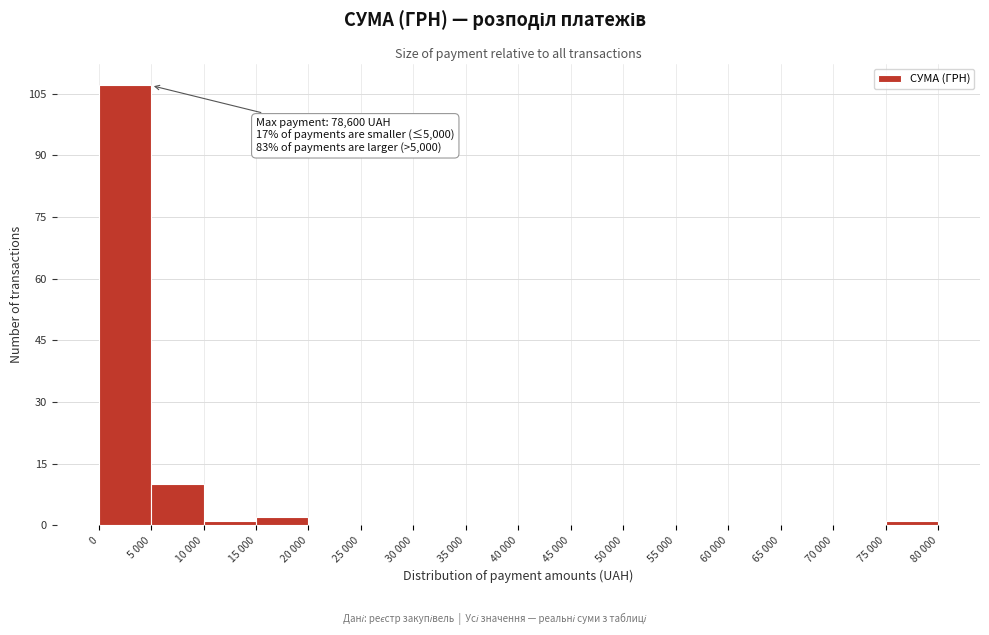

Reading left to right, list all the values displayed in this chart.

0=107	5 000=10	10 000=1	15 000=2	20 000=0	25 000=0	30 000=0	35 000=0	40 000=0	45 000=0	50 000=0	55 000=0	60 000=0	65 000=0	70 000=0	75 000=1